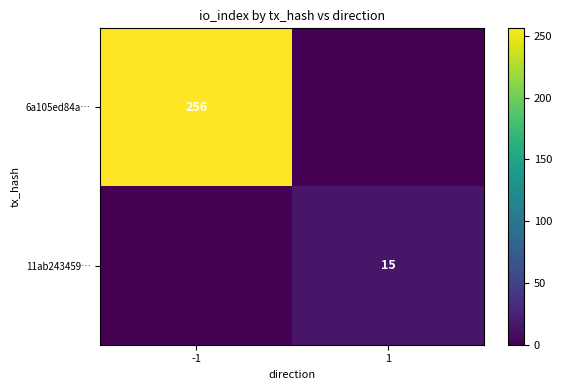

Is the value of 6a105ed84a… at -1 greater than the value of 11ab243459… at 1?

Yes